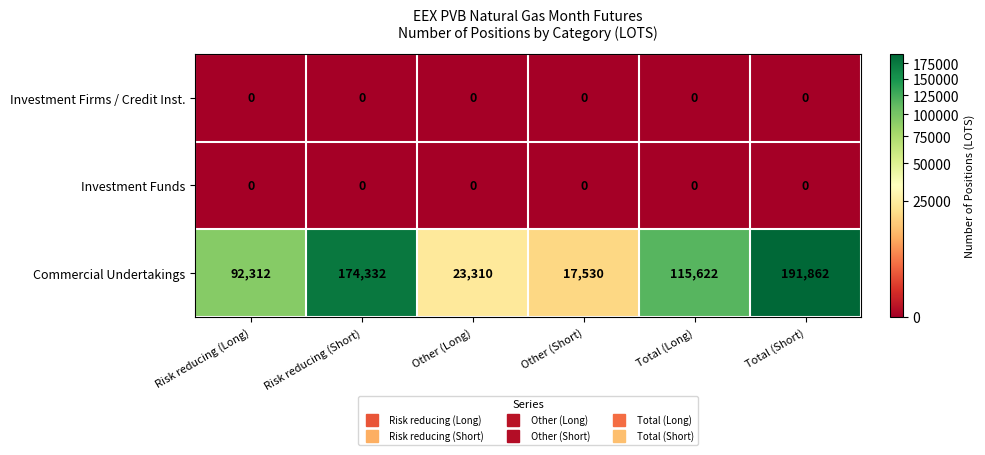

The Investment Funds series shows 0 at Total (Long). True or false?

True